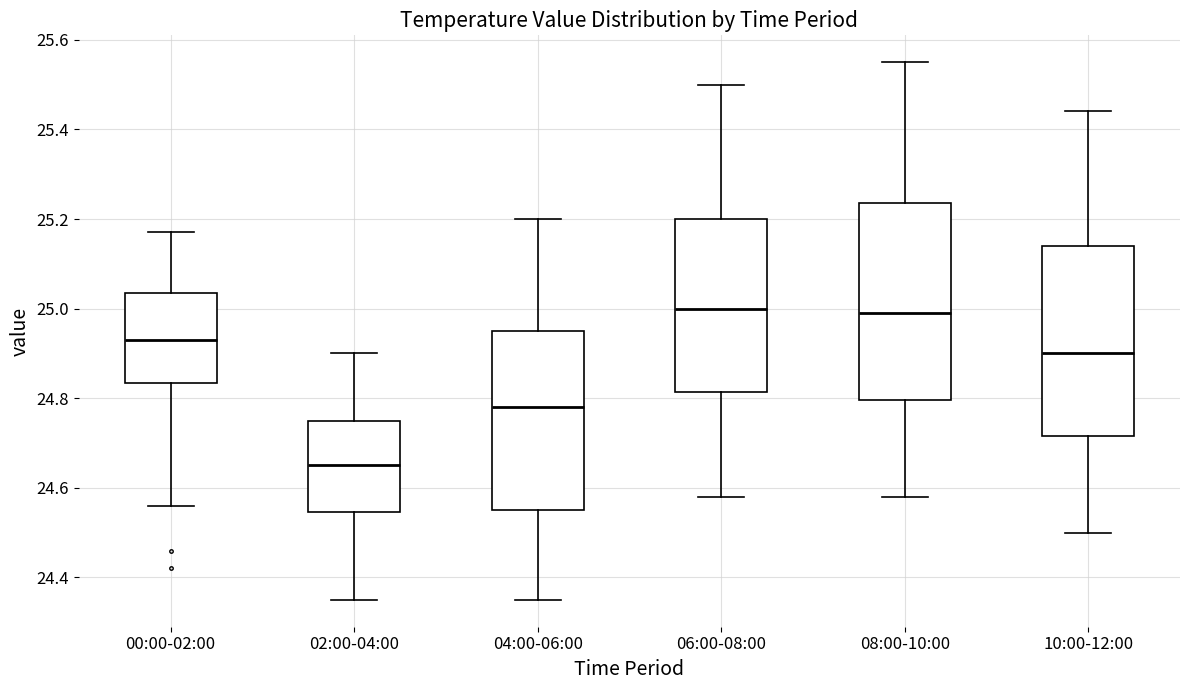

Which box's median line is the lowest?

02:00-04:00